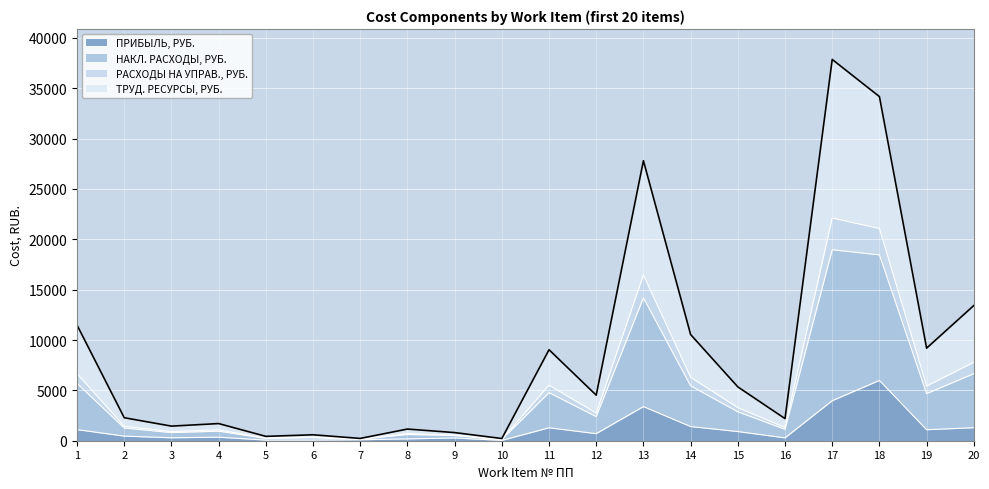

True or false: НАКЛ. РАСХОДЫ, РУБ. and РАСХОДЫ НА УПРАВ., РУБ. intersect in this chart.

False